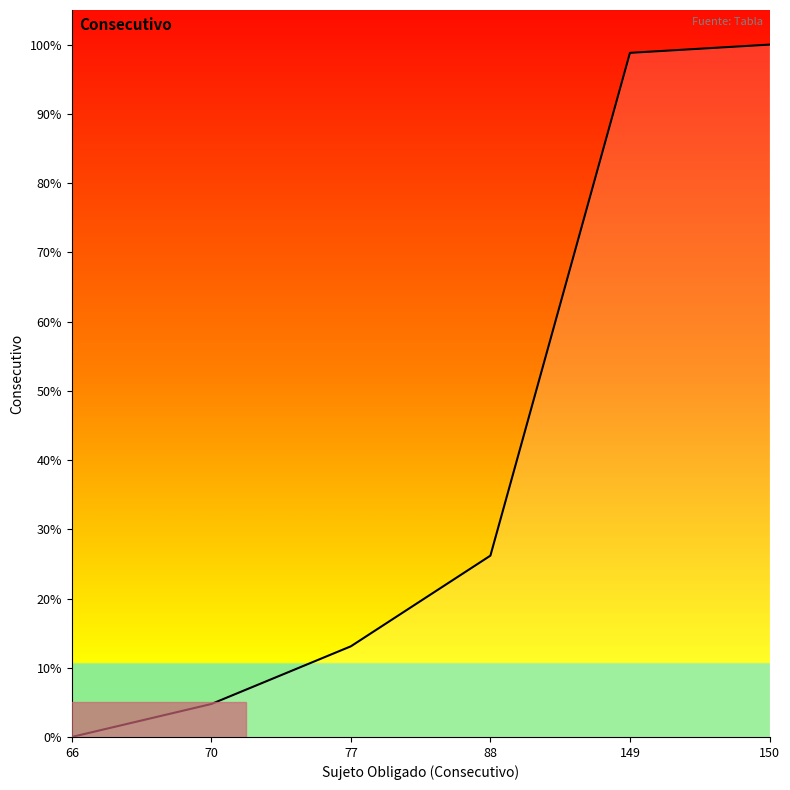

What is the ratio of the value at 150 to the value at 77?

7.6